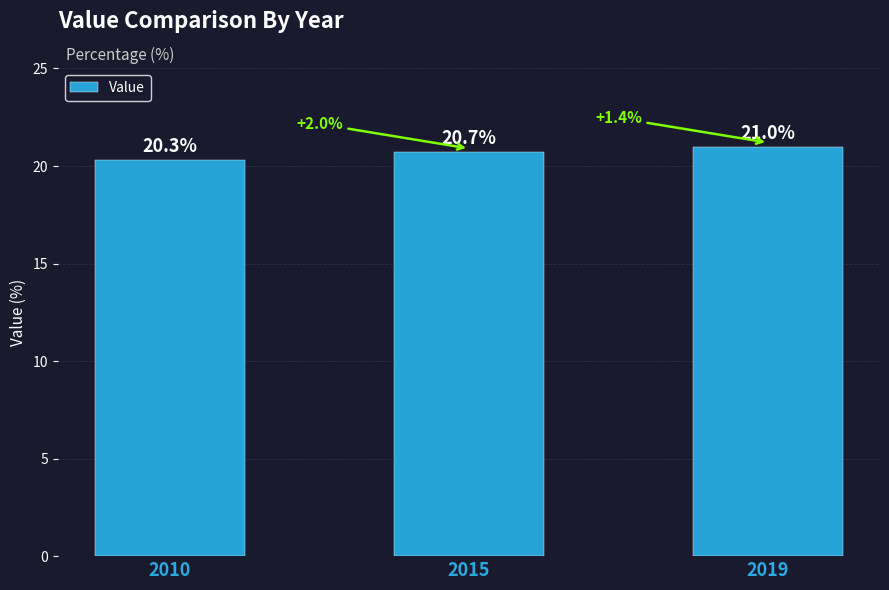

At which category does the chart reach its minimum across all series?

2010